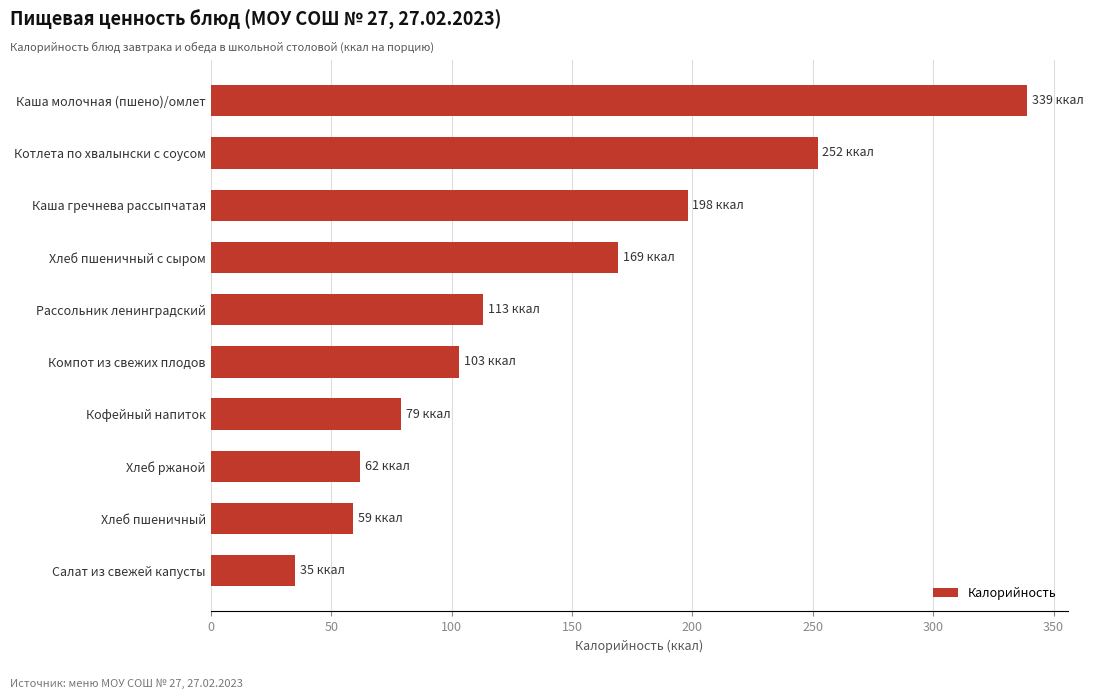

How many categories are shown in the chart?

10